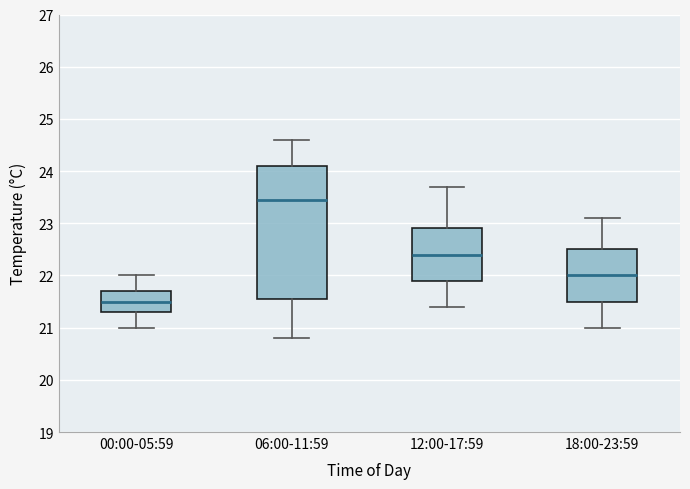

Reading left to right, read every box against the y-axis: the position of its median line, the range the box covers, and the ends of its whiskers. The values are not printed on the chart, so give them approximately, as read against the axis.

00:00-05:59: median 21.5, box 21.3 to 21.7, whiskers 21.0 to 22.0
06:00-11:59: median 23.5, box 21.6 to 24.1, whiskers 20.8 to 24.6
12:00-17:59: median 22.4, box 21.9 to 22.9, whiskers 21.4 to 23.7
18:00-23:59: median 22.0, box 21.5 to 22.5, whiskers 21.0 to 23.1